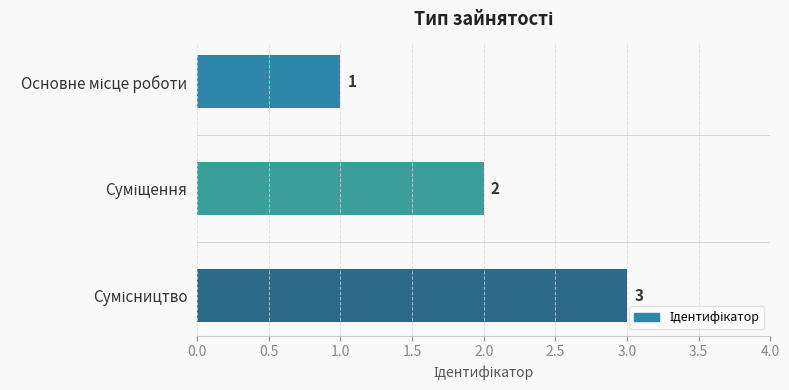

What is the sum of all values?

6